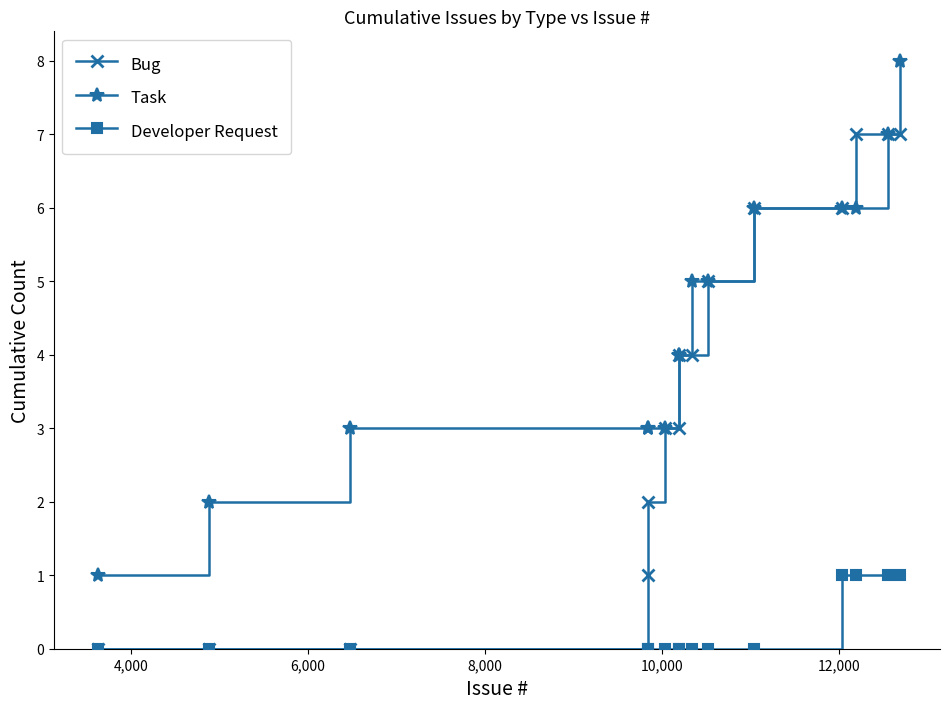

True or false: Developer Request and Task intersect in this chart.

False